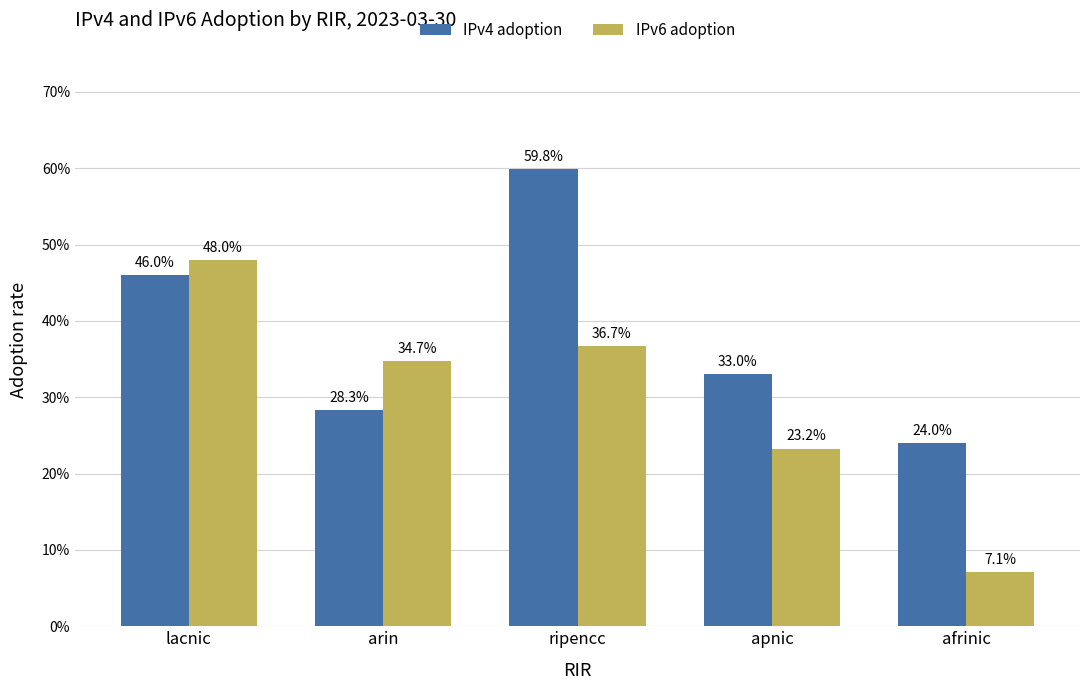

Are the bars grouped side by side (vs. stacked)?

Yes